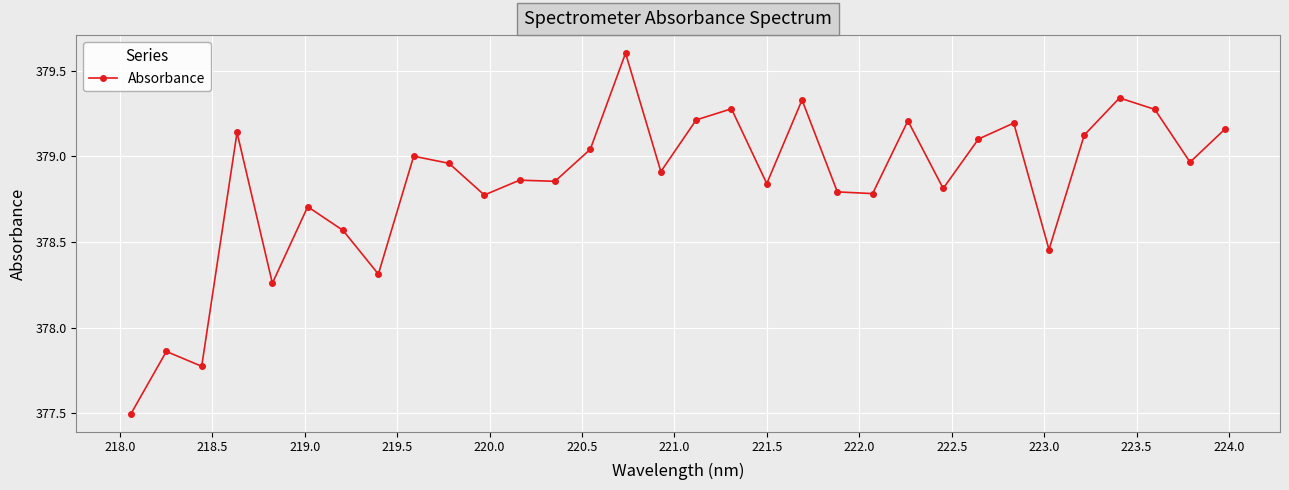

How many data points does each series have?

32